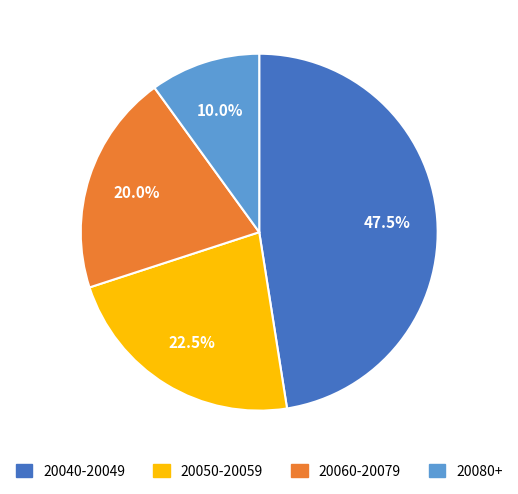

What is the smallest slice in the pie chart?

20080+